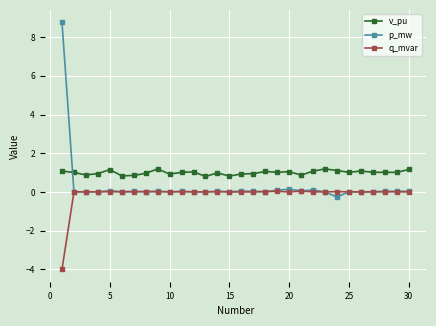

True or false: v_pu has more than 0 interior local peaks.

True